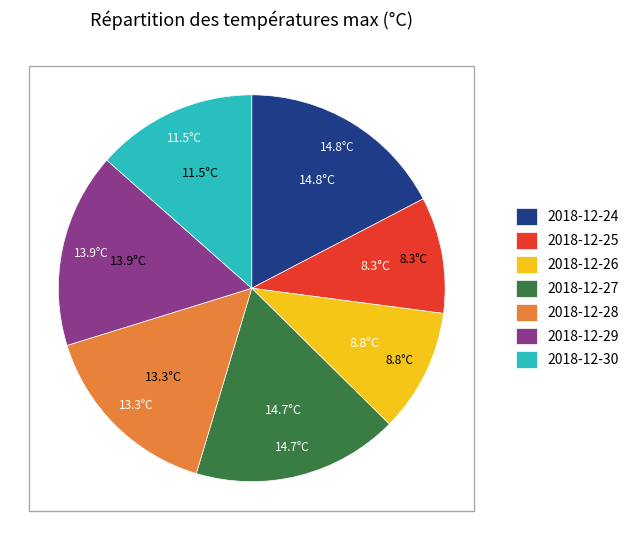

Between 2018-12-28 and 2018-12-24, which is larger?

2018-12-24